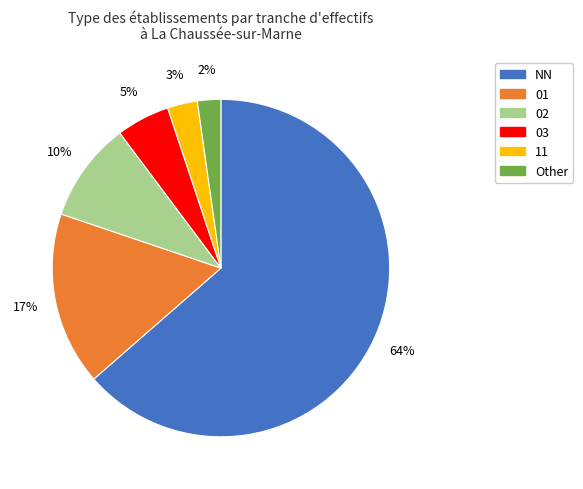

Do 03 and 11 together represent more than half of the pie?

No